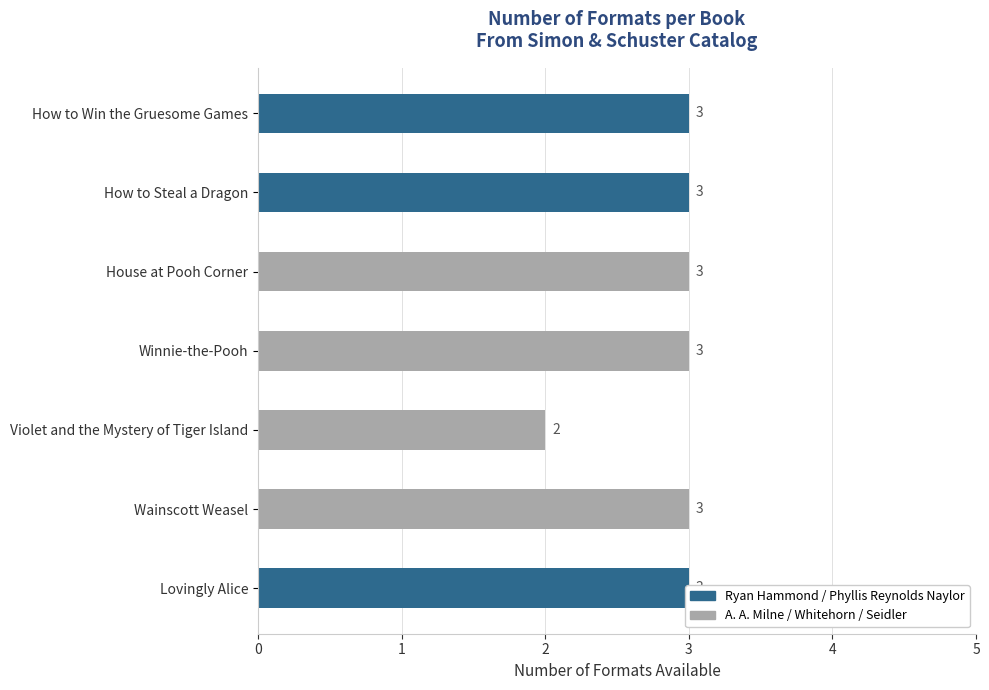

Where is the data nearest to the value 2?

Violet and the Mystery of Tiger Island